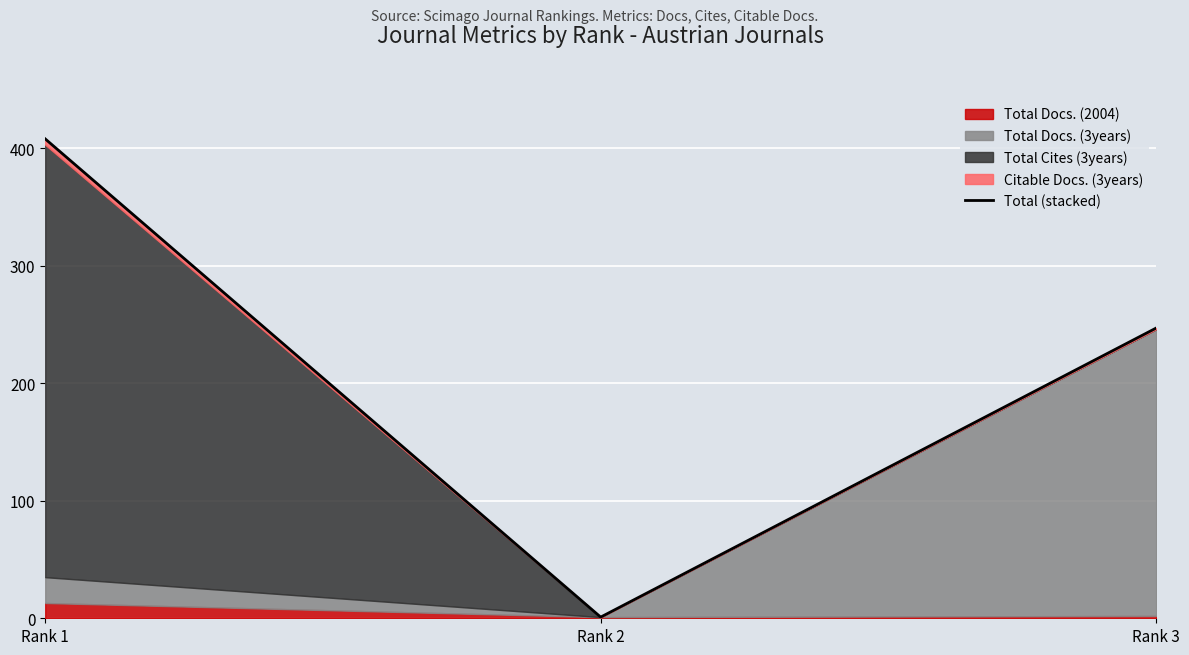

Reading left to right, what are all the values shown in this chart?

408	1	247